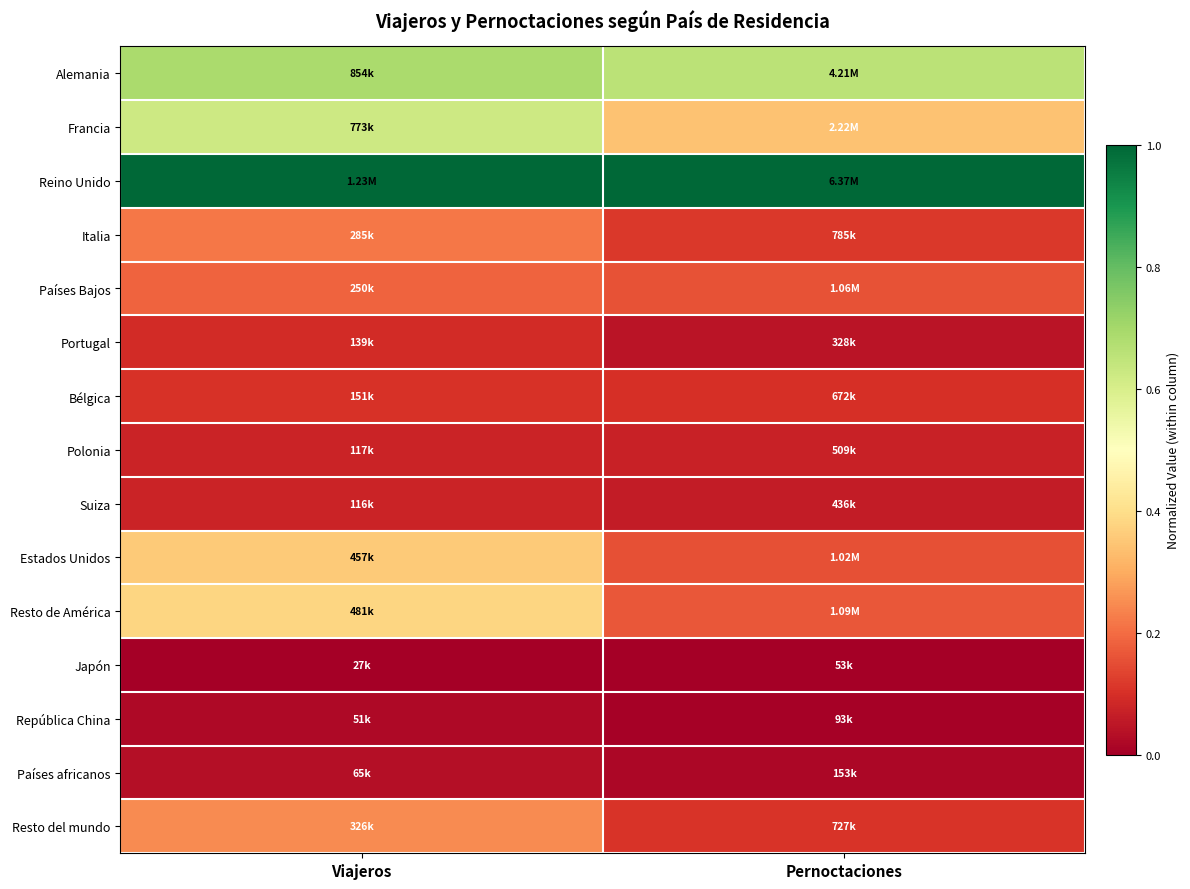

Reading left to right, extract all data points from this chart.

Alemania: Viajeros=0.7	Pernoctaciones=0.7
Francia: Viajeros=0.6	Pernoctaciones=0.3
Reino Unido: Viajeros=1.0	Pernoctaciones=1.0
Italia: Viajeros=0.2	Pernoctaciones=0.1
Países Bajos: Viajeros=0.2	Pernoctaciones=0.2
Portugal: Viajeros=0.1	Pernoctaciones=0.0
Bélgica: Viajeros=0.1	Pernoctaciones=0.1
Polonia: Viajeros=0.1	Pernoctaciones=0.1
Suiza: Viajeros=0.1	Pernoctaciones=0.1
Estados Unidos: Viajeros=0.4	Pernoctaciones=0.2
Resto de América: Viajeros=0.4	Pernoctaciones=0.2
Japón: Viajeros=0.0	Pernoctaciones=0.0
República China: Viajeros=0.0	Pernoctaciones=0.0
Países africanos: Viajeros=0.0	Pernoctaciones=0.0
Resto del mundo: Viajeros=0.2	Pernoctaciones=0.1